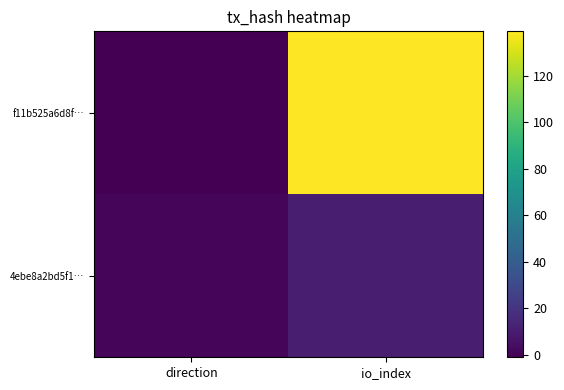

At which category is the sum across all series the highest?

io_index